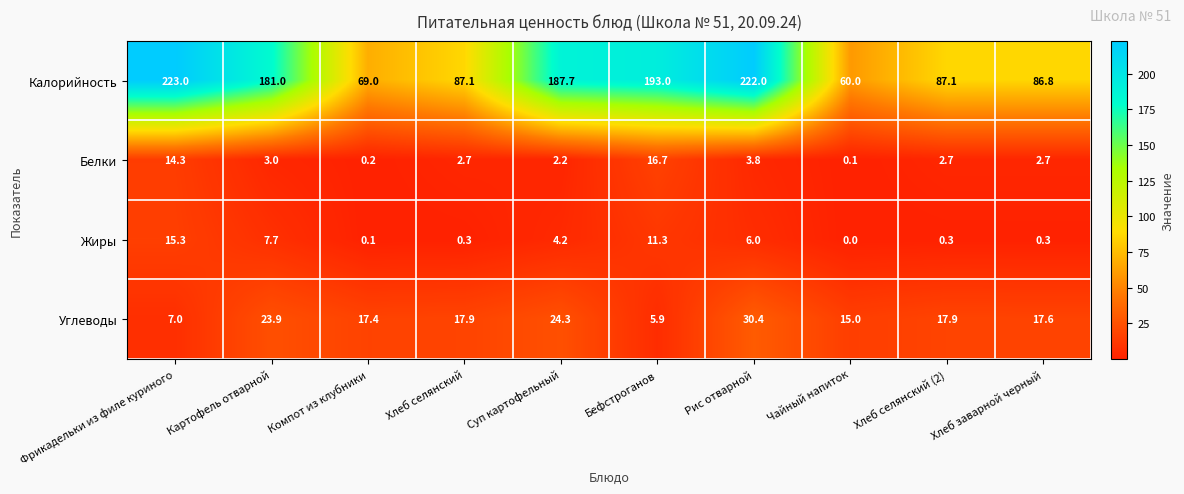

The value of Углеводы at Картофель отварной is 14.6. True or false?

False